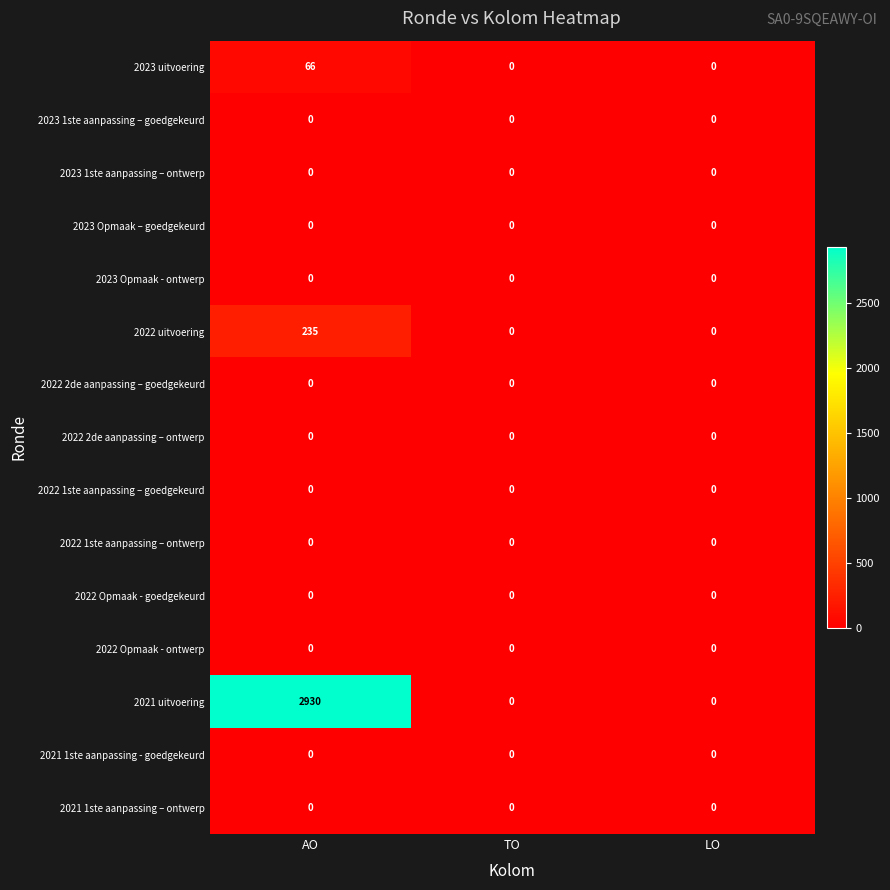

Which series changed the most between AO and TO?

2021 uitvoering